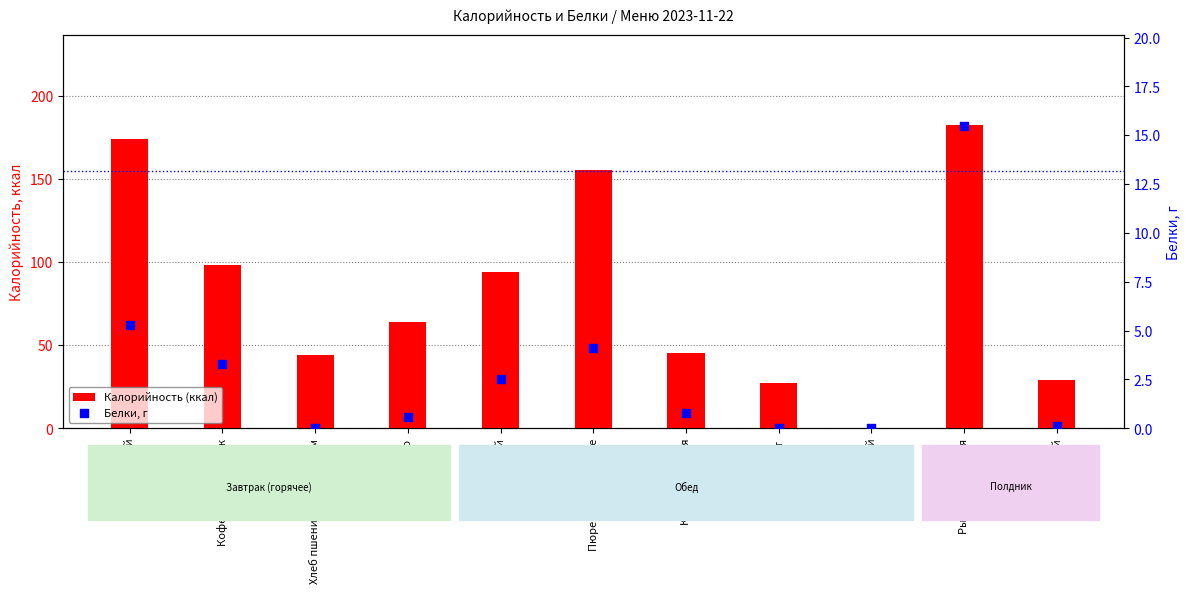

Which series contains the highest Y value?

Калорийность (ккал)